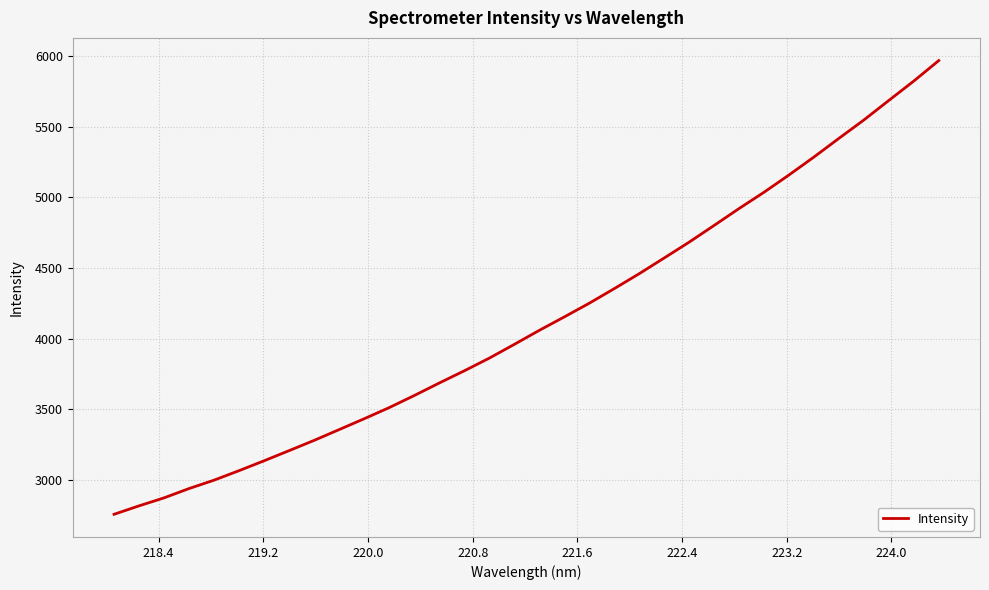

What is the greatest value displayed?

5967.2